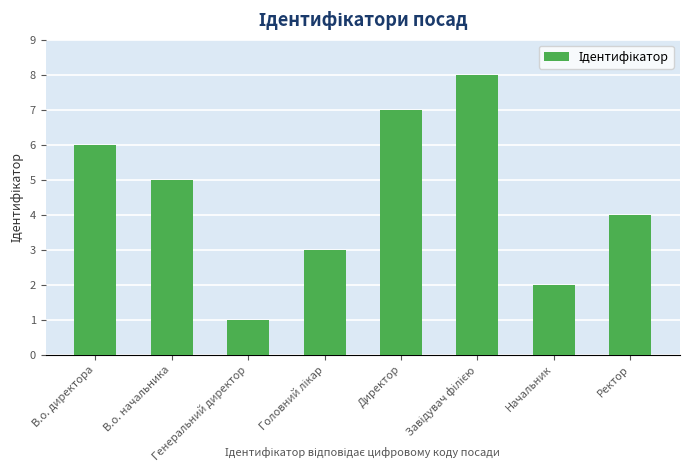

How many bars are there in total?

8